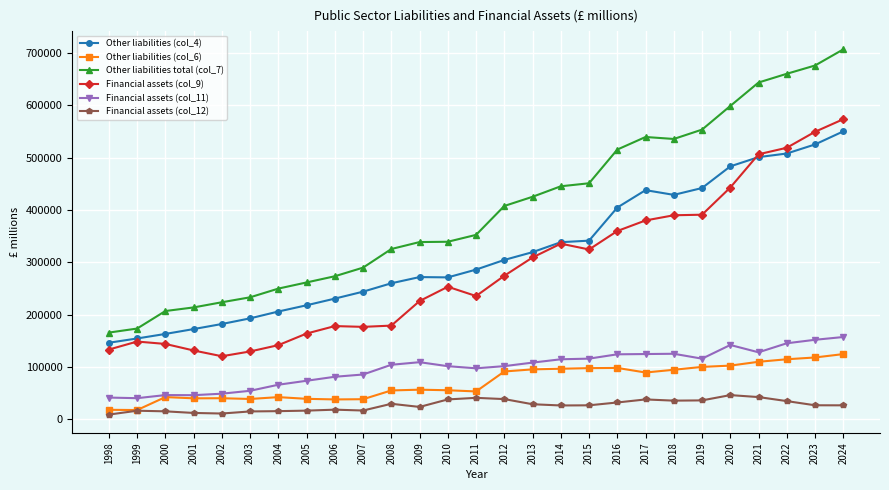

Does the chart have visible grid lines?

Yes